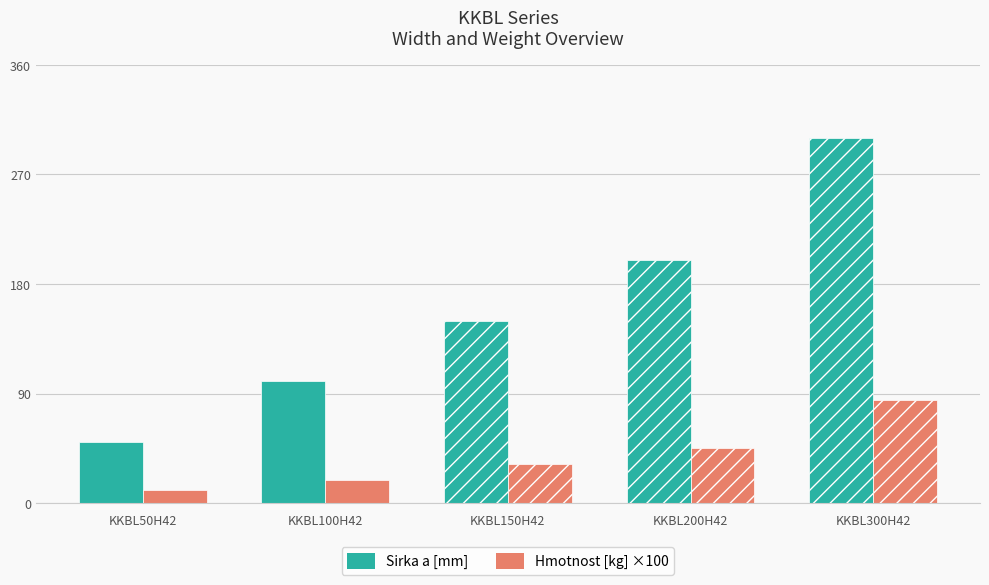

How many categories are shown in the chart?

5